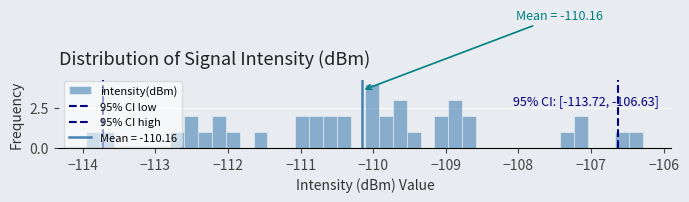

Around what value on the x-axis is the tallest bar? Give the approximate position of its centre, as read against the axis.

-110.0